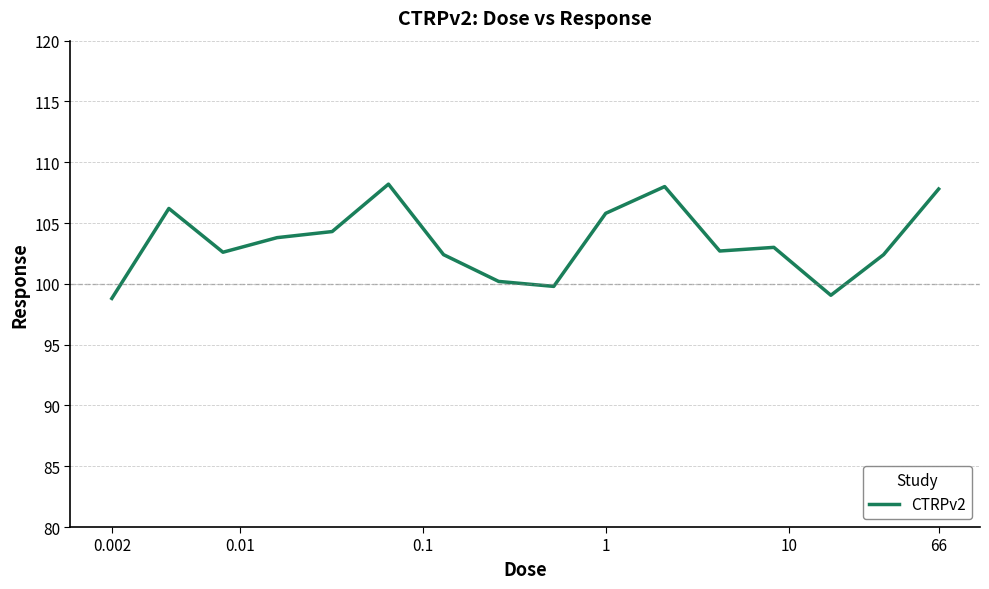

What is the smallest value displayed?

98.8